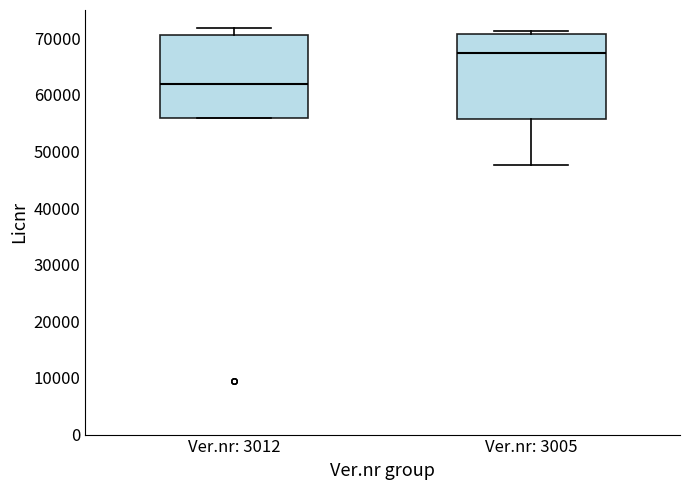

Reading left to right, transcribe this box plot: for each box, give where its median line is, the range the box spans, and where its two whiskers end, as read against the y-axis. The values are not printed on the chart, so give them approximately, as read against the axis.

Ver.nr: 3012: median 62000, box 56000 to 71000, whiskers 56000 to 72000
Ver.nr: 3005: median 67000, box 56000 to 71000, whiskers 48000 to 71000 (just above the box's upper edge)